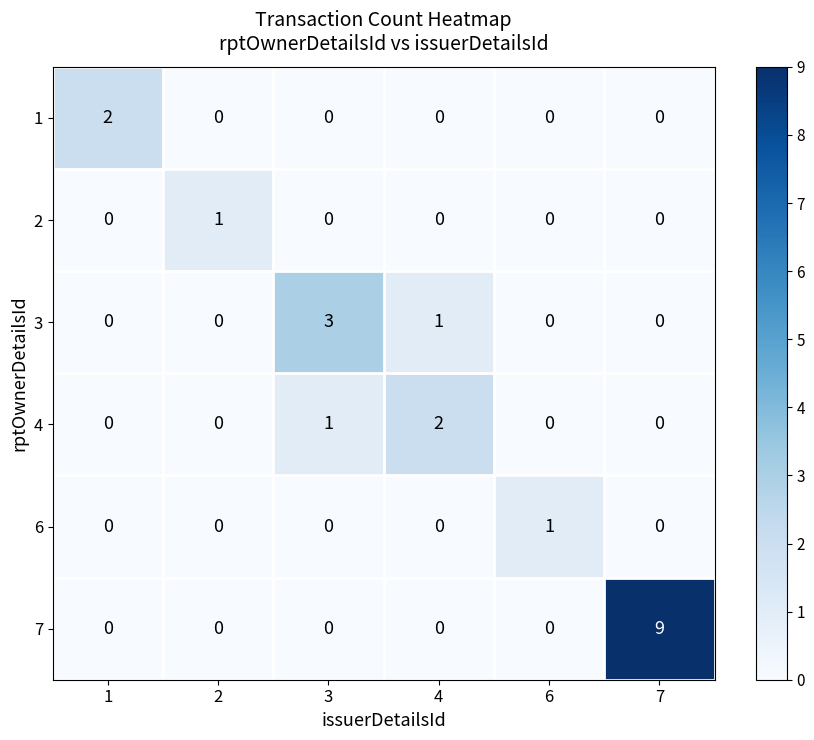

Count the 7 values in the range 0 to 1.

5